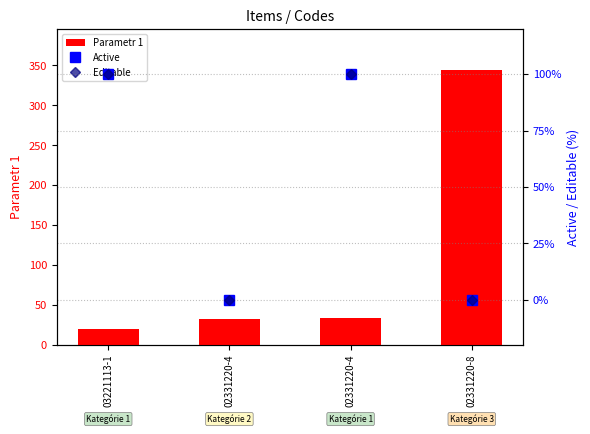

What is the total value across all series at 03221113-1?

220